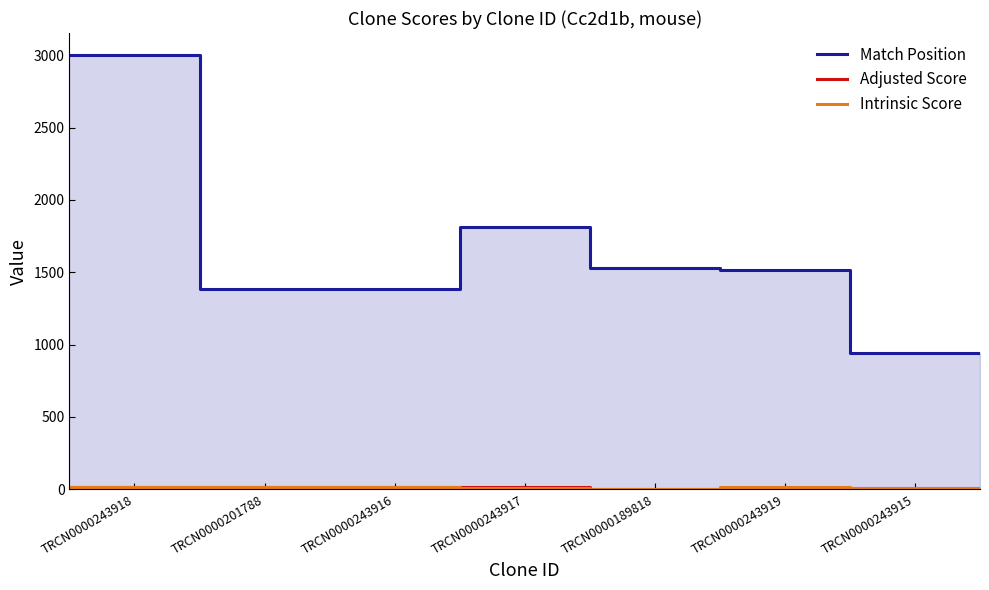

Rank the series by their maximum value, from highest to lowest.

Match Position, Adjusted Score, Intrinsic Score